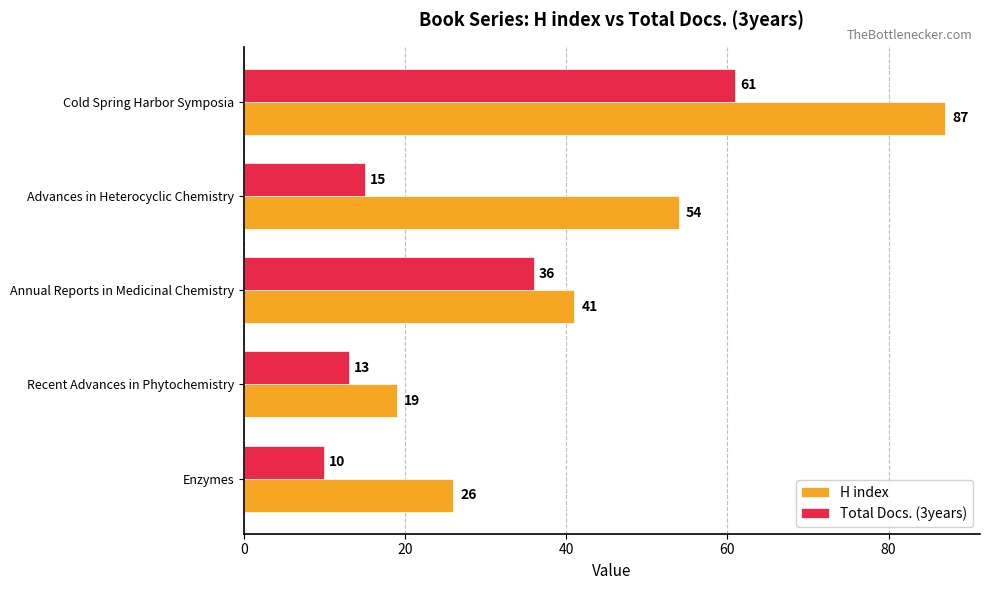

How many H index values are between 26 and 54?

3